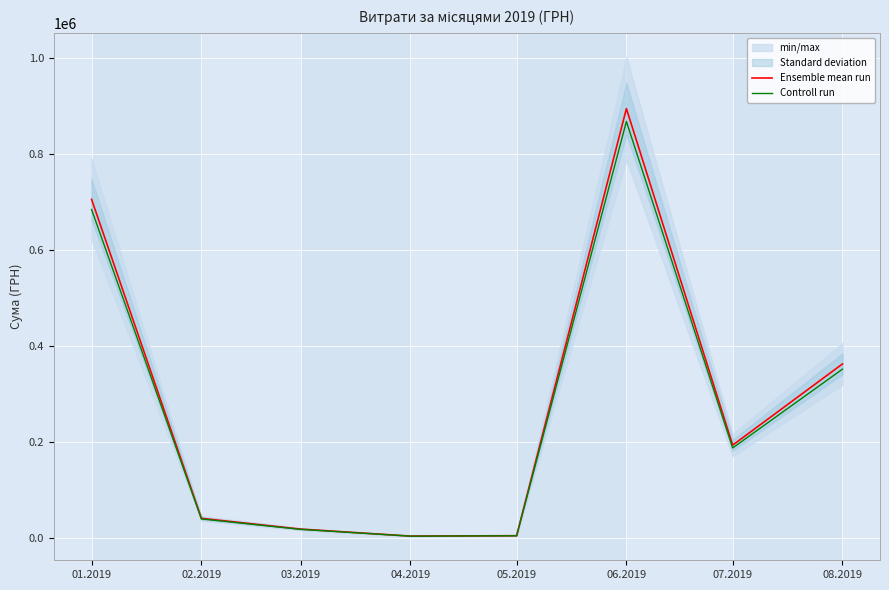

How many lines are shown in the chart?

2